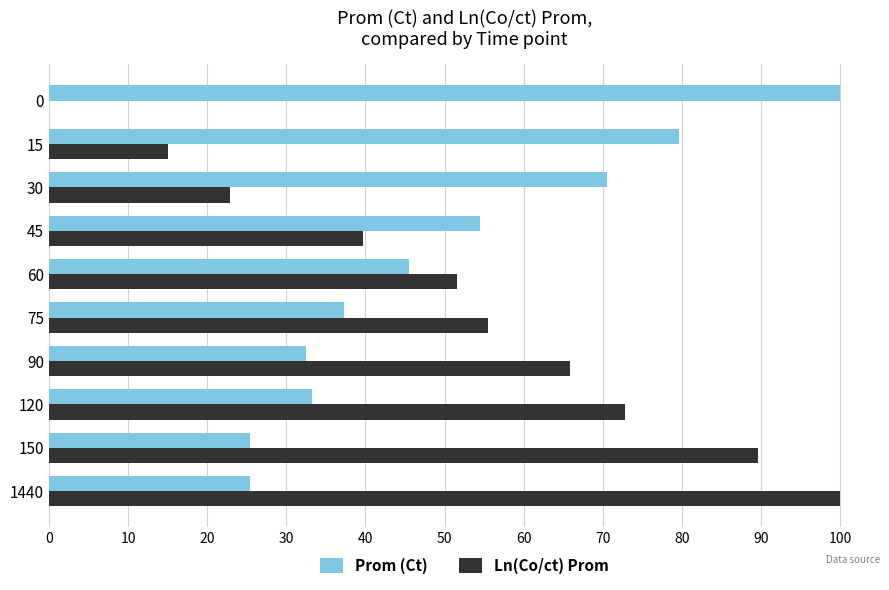

True or false: Ln(Co/ct) Prom has a value of 65.9 at 90.

True